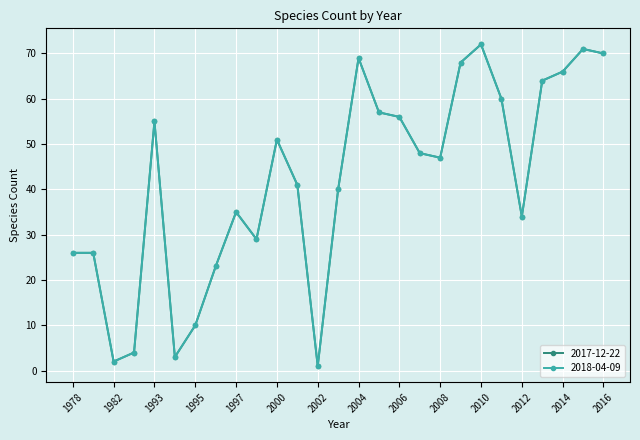

At which label is 2017-12-22 closest to 36?

1997